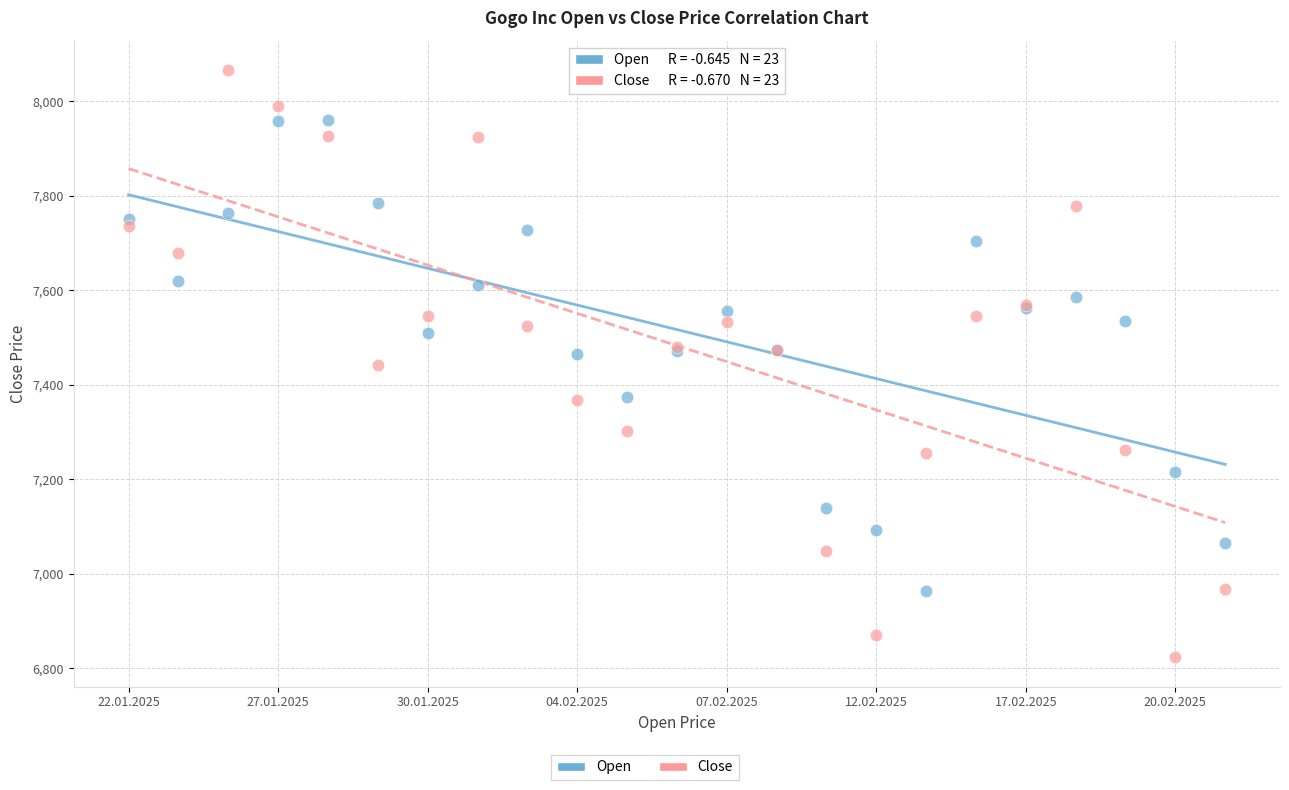

Which series has the largest Y range (max minus min)?

Close